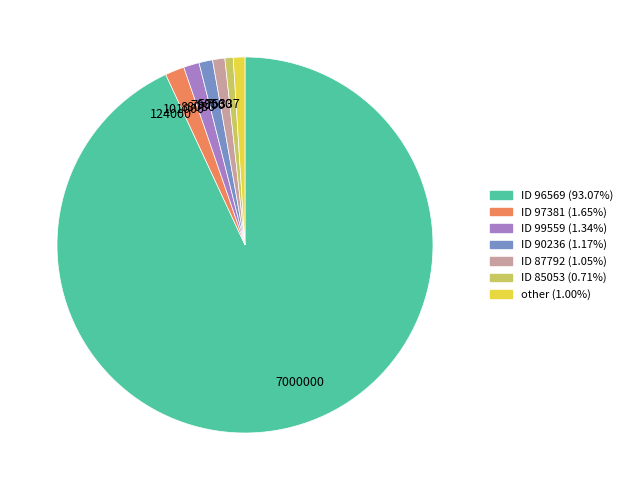

Do 79000 and 124000 together represent more than half of the pie?

No